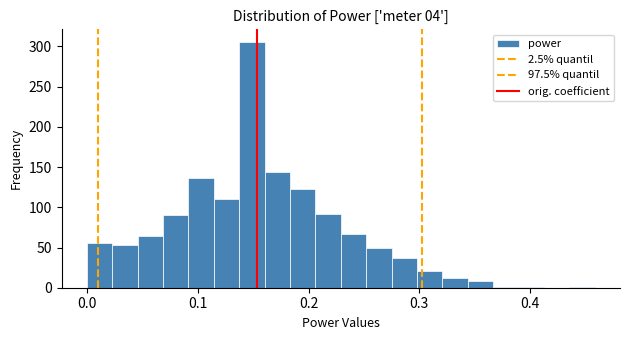

Around what value on the x-axis is the tallest bar? Give the approximate position of its centre, as read against the axis.

0.15